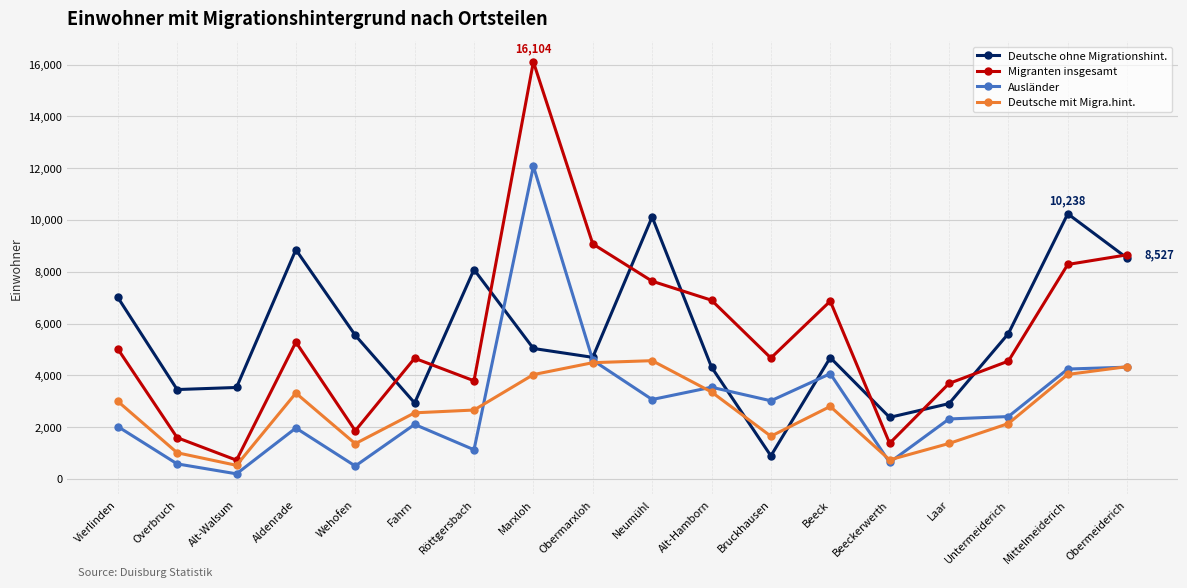

At which category is the sum across all series the highest?

Marxloh